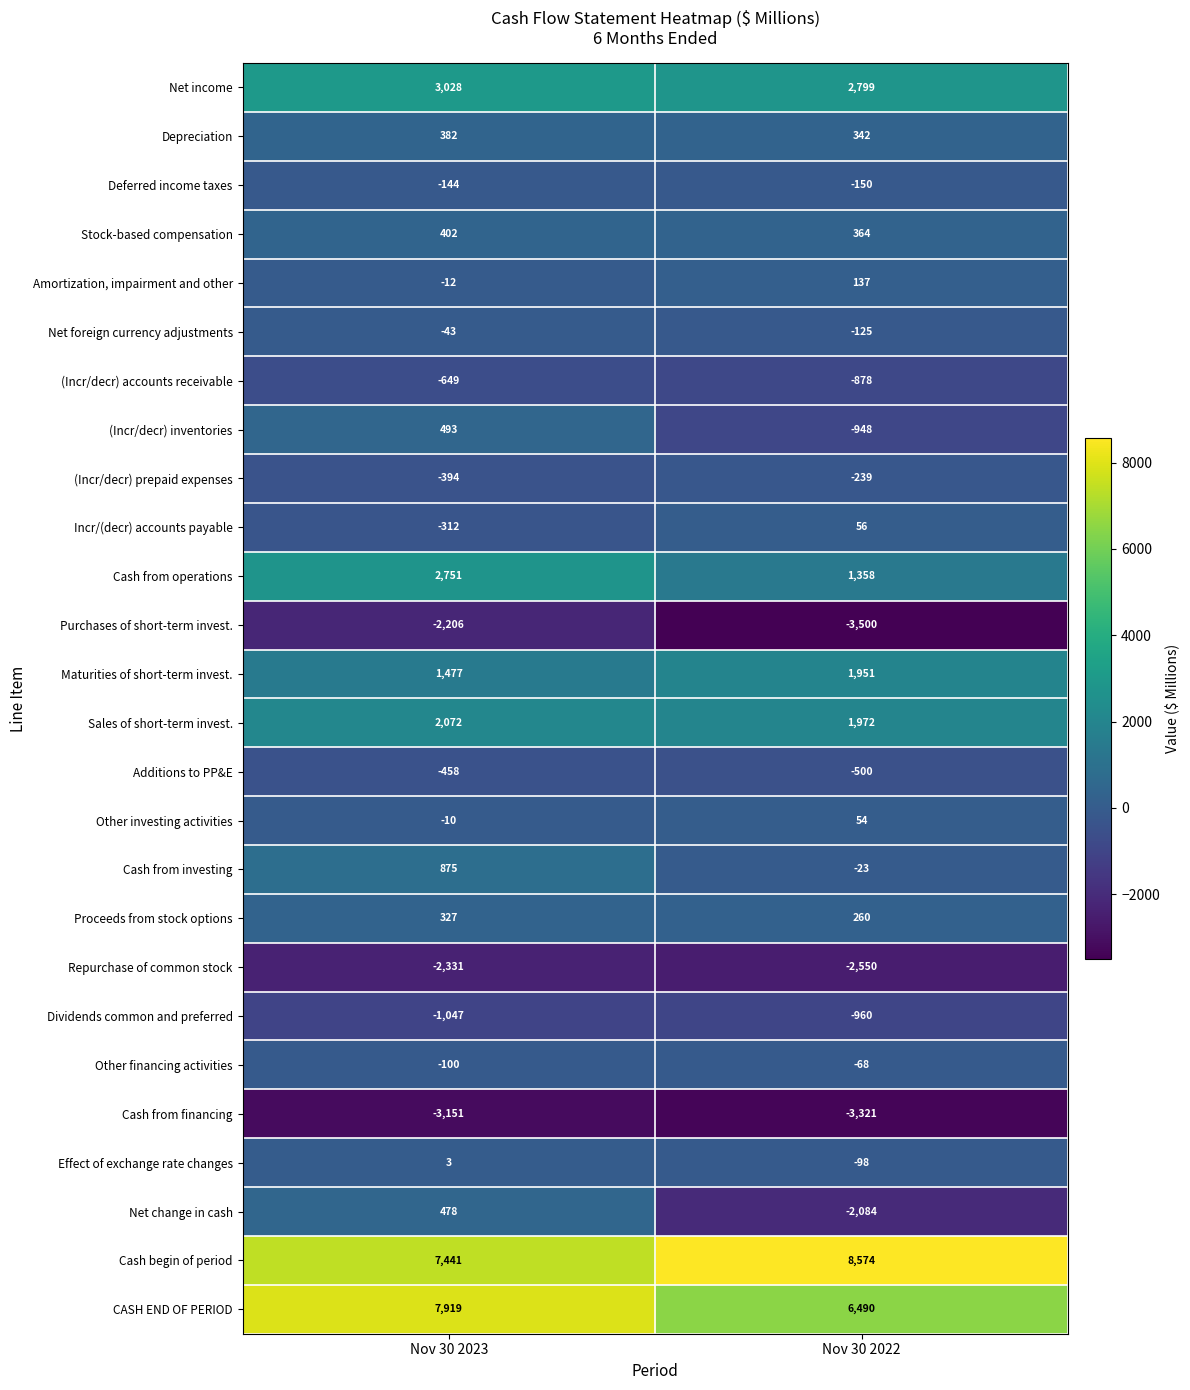

What is the approximate value of Net change in cash at Nov 30 2023, to the nearest 10?

480